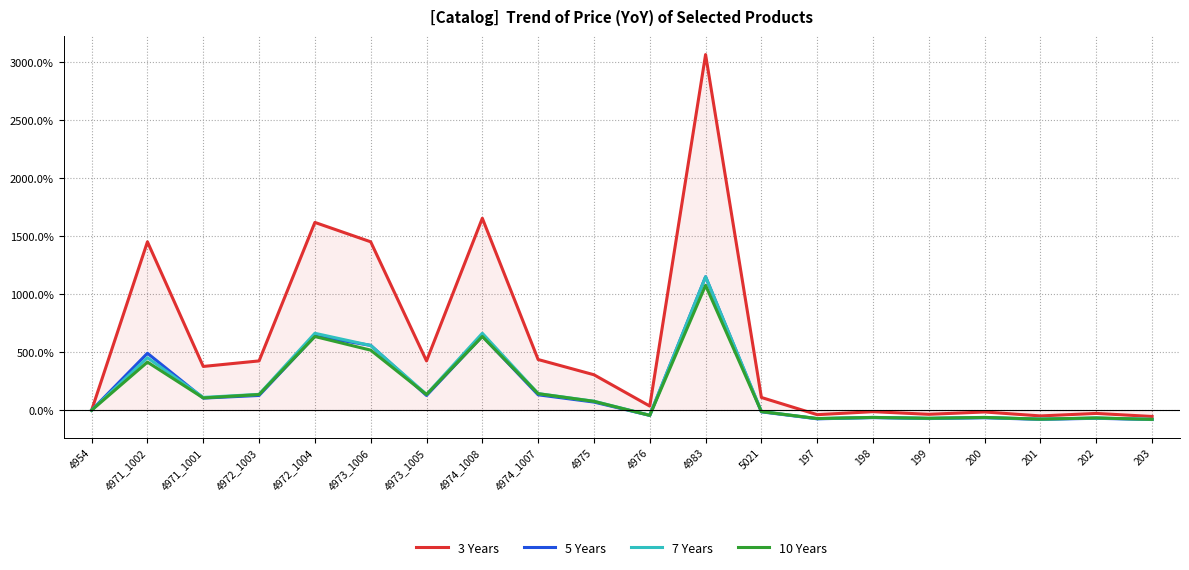

What is the greatest value displayed?

3064.7